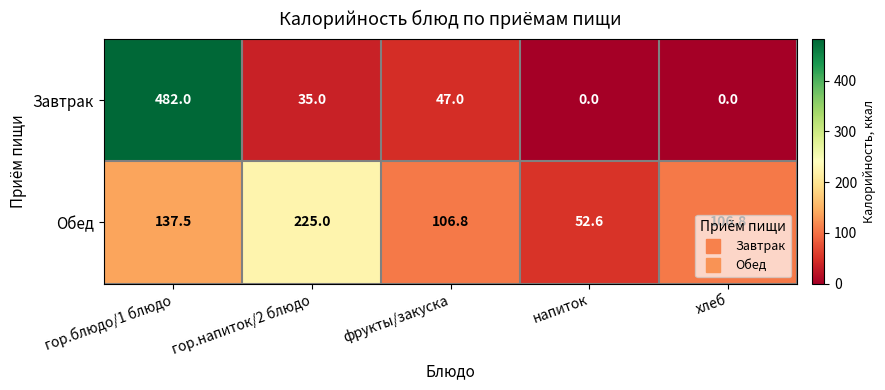

True or false: Завтрак has a value of 47.0 at фрукты/закуска.

True